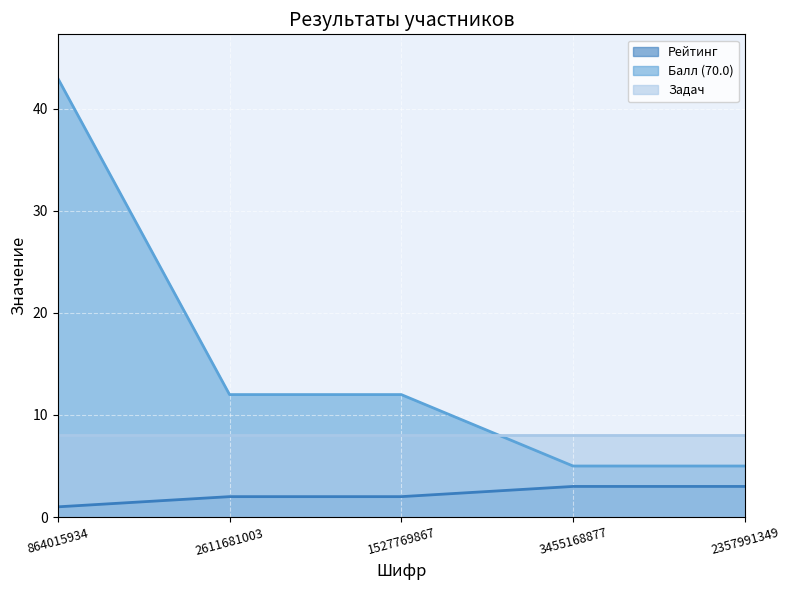

Which category has the lowest value across all series?

864015934